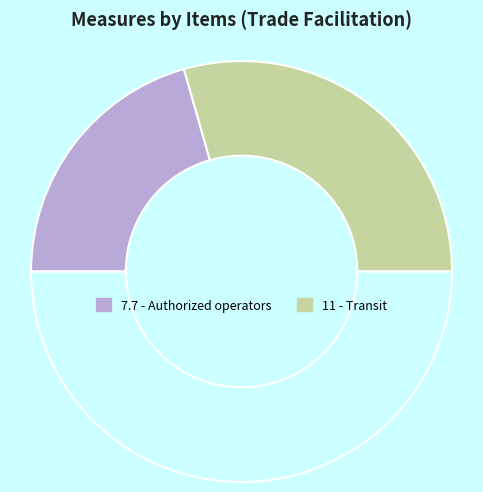

Which slice is the smallest?

7.7.1, 7.7.2 (a)(i), 7.7.2 (a)(ii) - Authorized operators